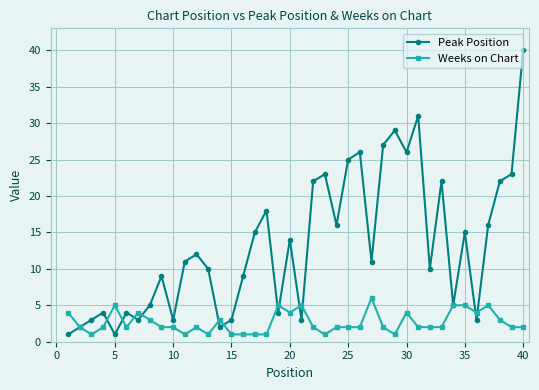

Reading left to right, transcribe all the data shown in this chart.

Peak Position: 1	2	3	4	1	4	3	5	9	3	11	12	10	2	3	9	15	18	4	14	3	22	23	16	25	26	11	27	29	26	31	10	22	5	15	3	16	22	23	40
Weeks on Chart: 4	2	1	2	5	2	4	3	2	2	1	2	1	3	1	1	1	1	5	4	5	2	1	2	2	2	6	2	1	4	2	2	2	5	5	4	5	3	2	2